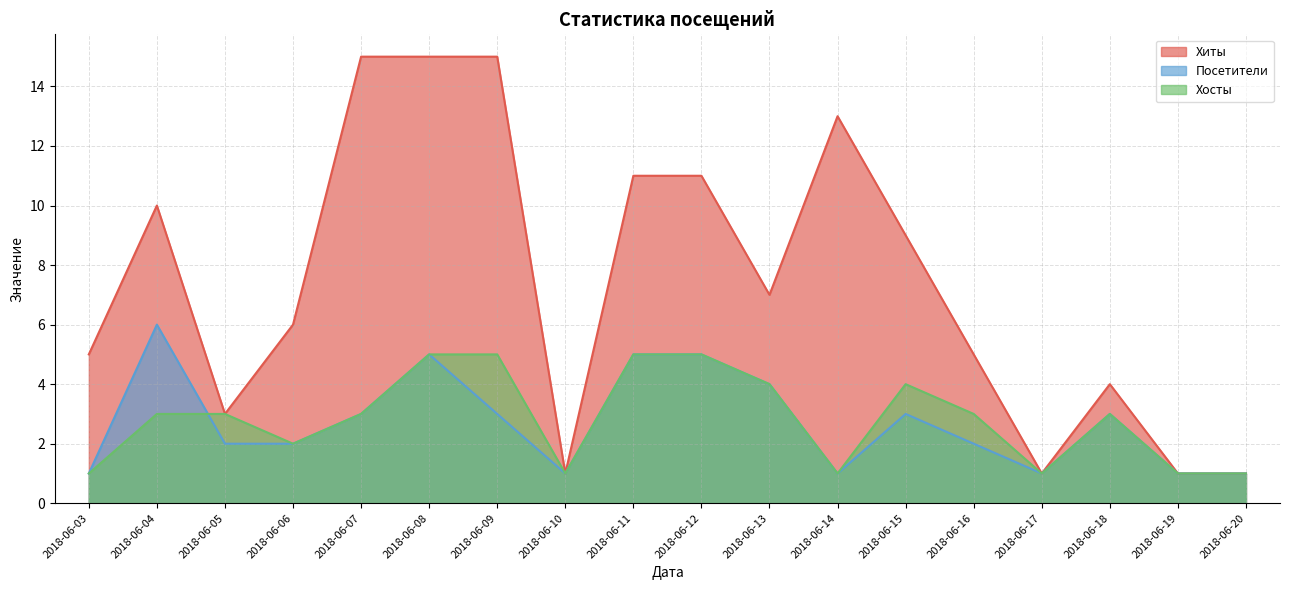

The Хосты series shows 2 at 2018-06-16. True or false?

False